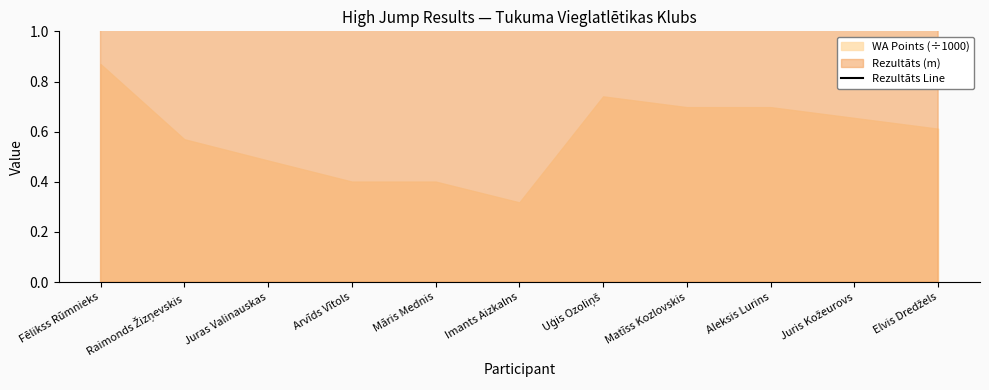

What is the value of the 3rd point from the left?

1.5